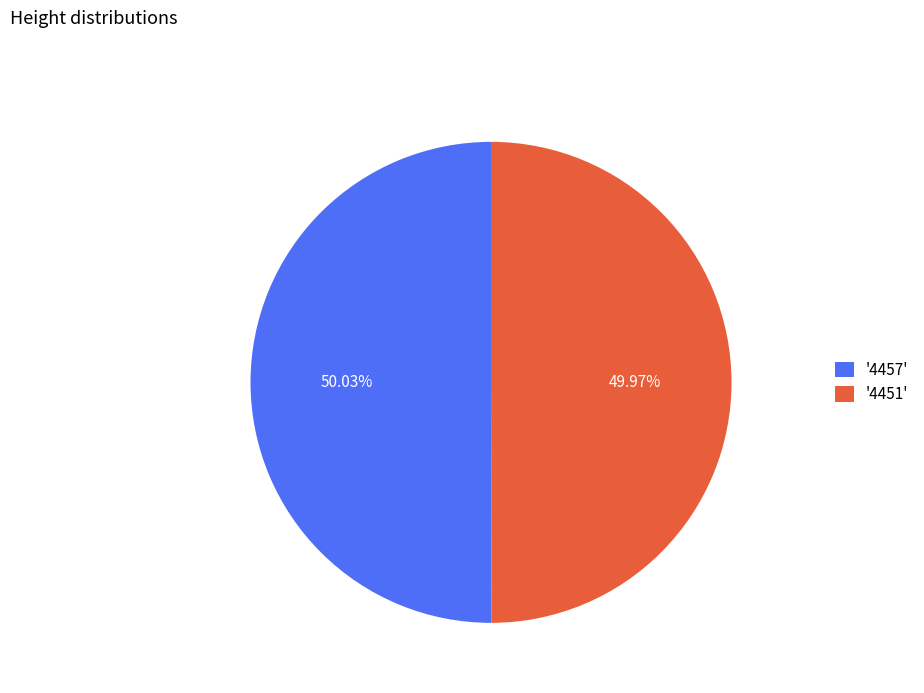

Count the number of slices in the pie.

2